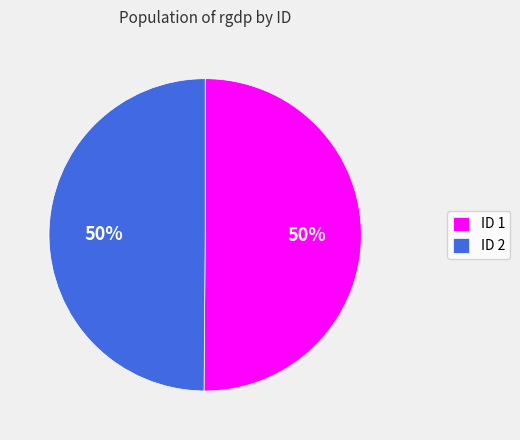

True or false: ID 2 accounts for 58% of the total.

False